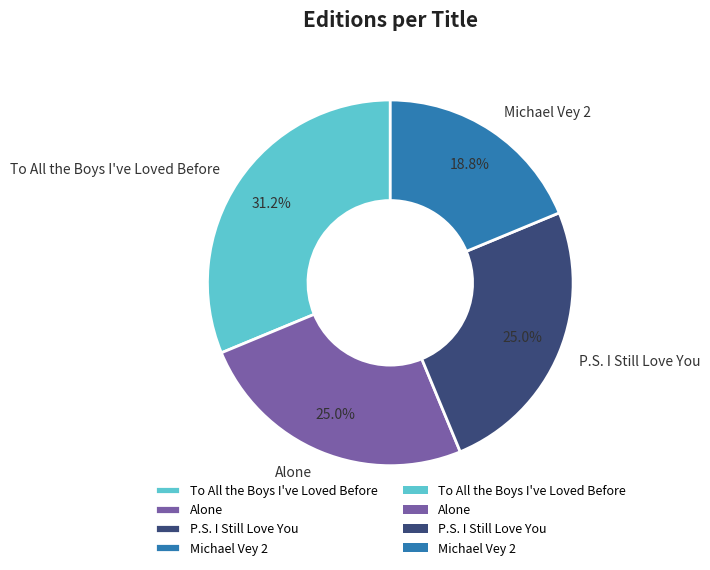

Which slice is the smallest?

Michael Vey 2